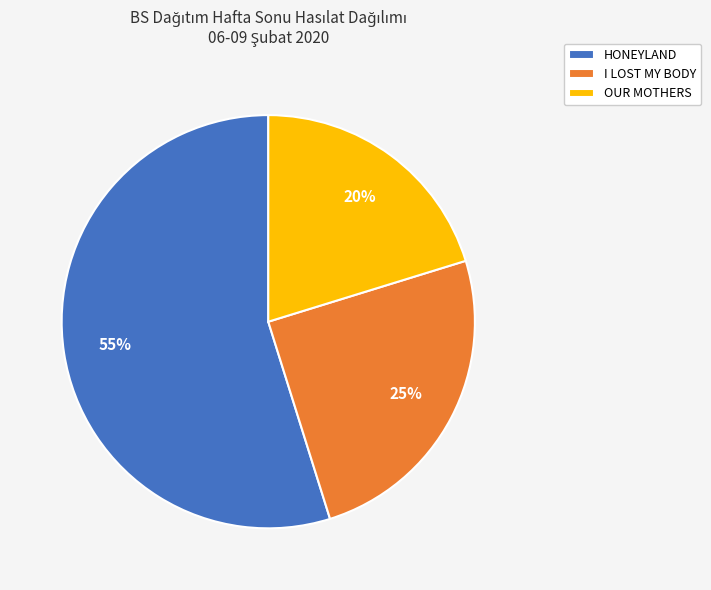

What is the largest slice in the pie chart?

HONEYLAND